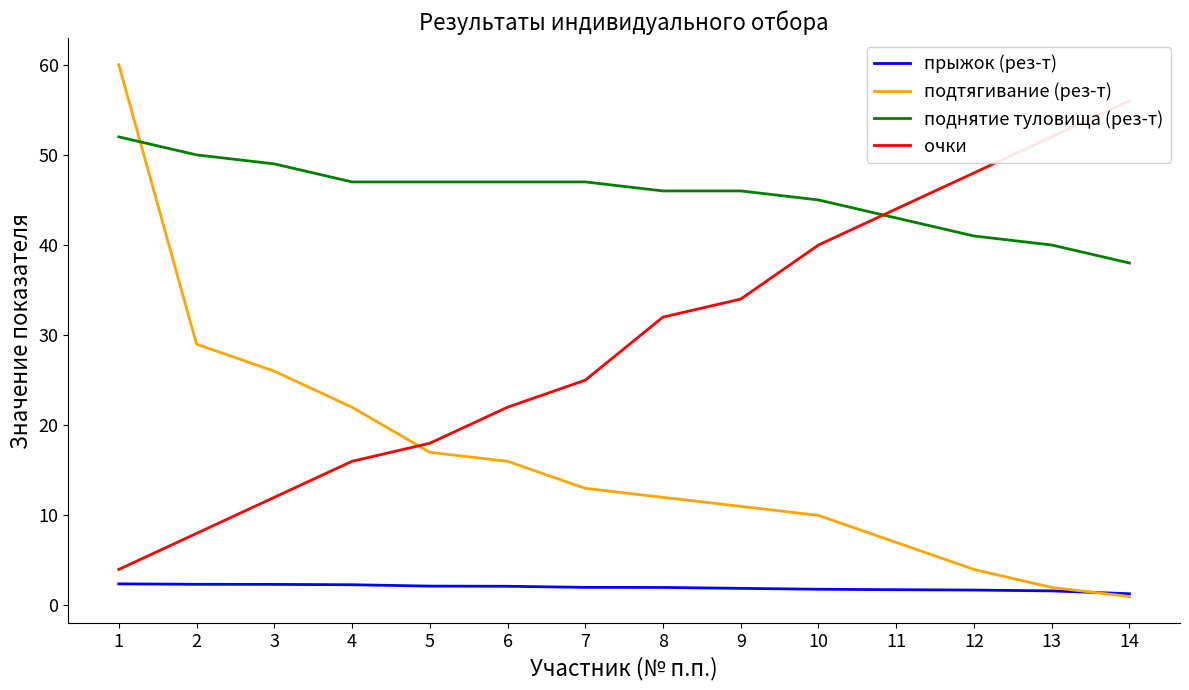

What is the value of the прыжок (рез-т) point at the 5th from the left?

2.1